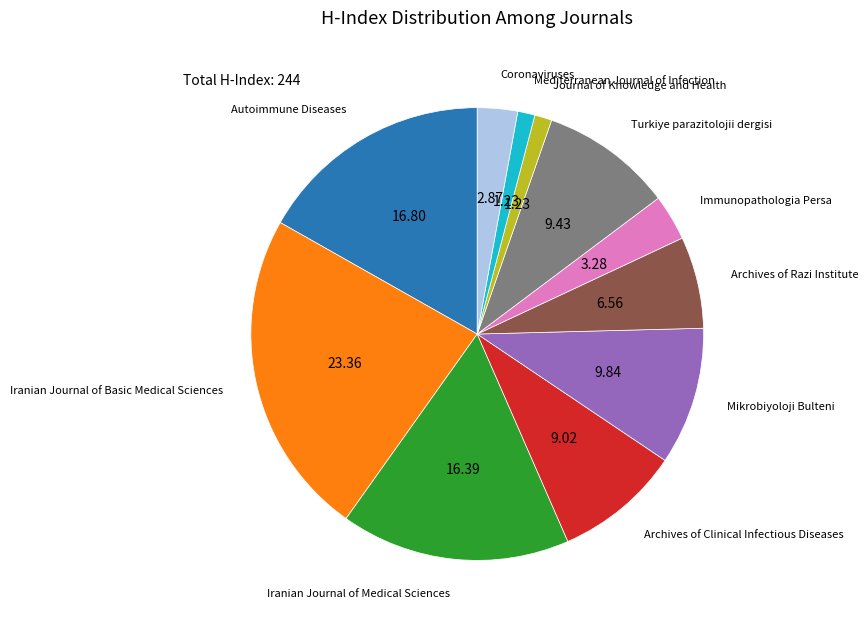

How many slices are in this pie chart?

11